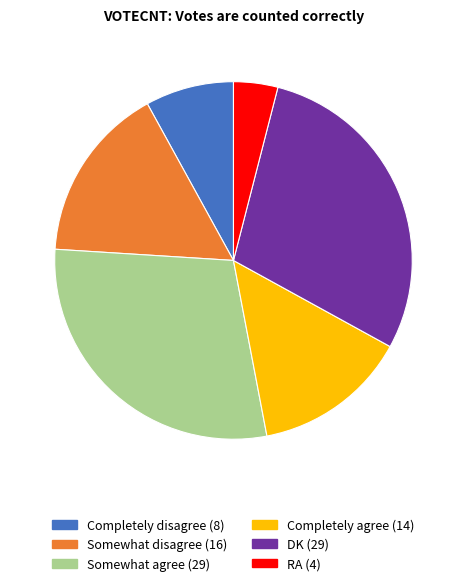

Is there any slice that represents more than half of the pie?

No